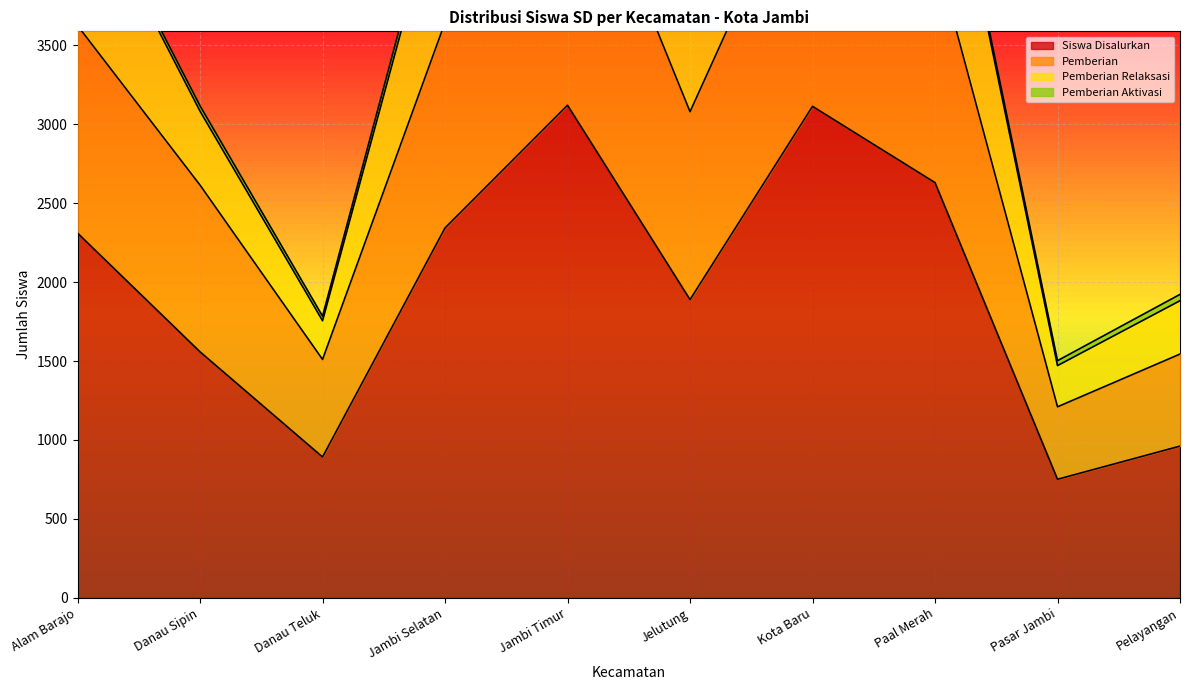

True or false: Siswa Disalurkan has a value of 2343 at Jambi Selatan.

True